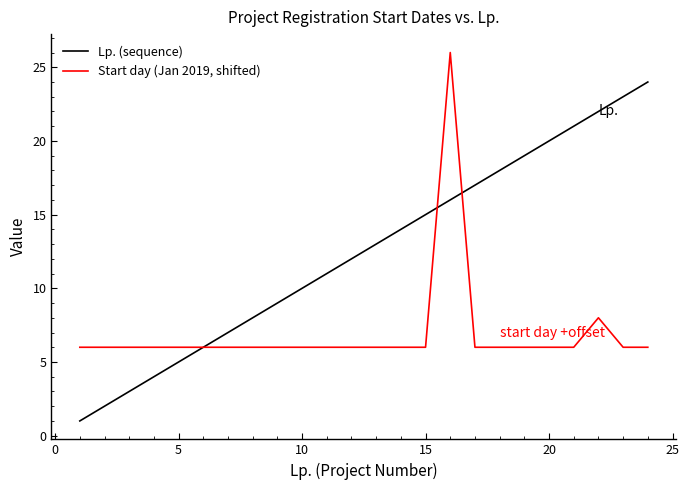

List the series in order of their peak value, highest first.

Start day (Jan 2019, shifted), Lp. (sequence)